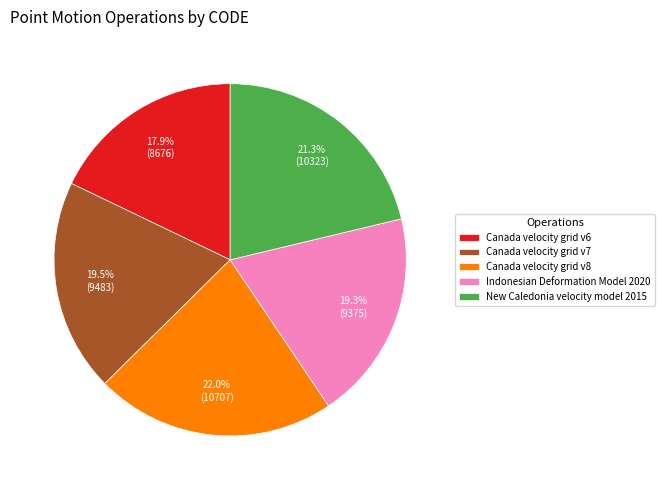

What percentage is the Canada velocity grid v6 slice, to the nearest percent?

18%